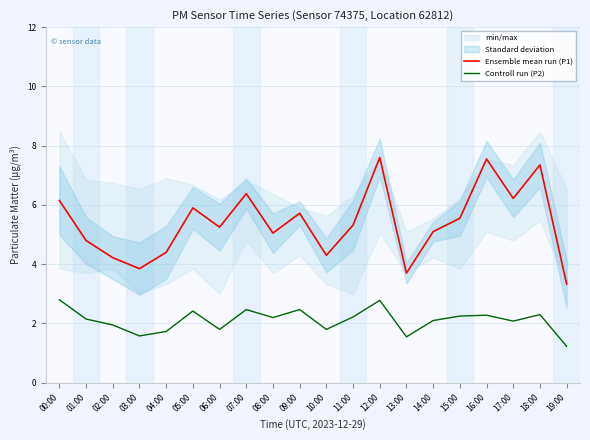

Which series has the largest total across all categories?

Ensemble mean run (P1)